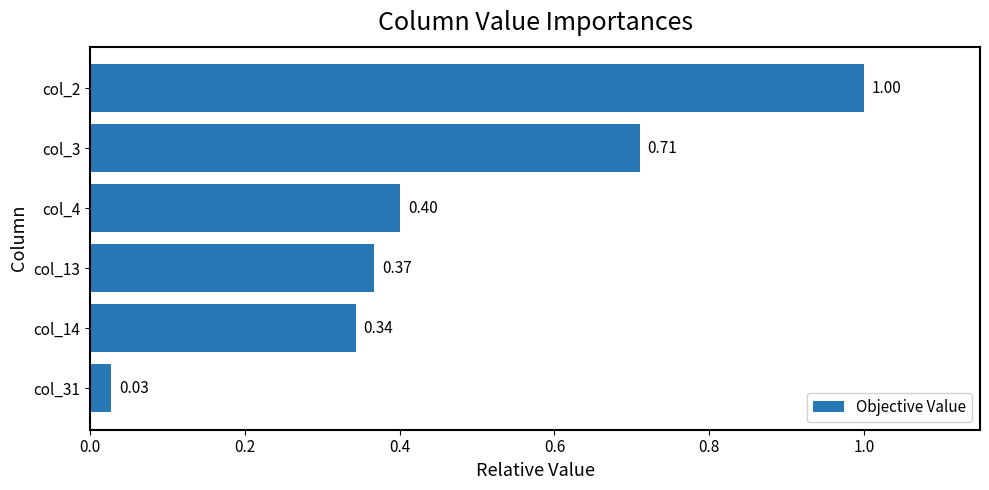

What is the average value?

0.5